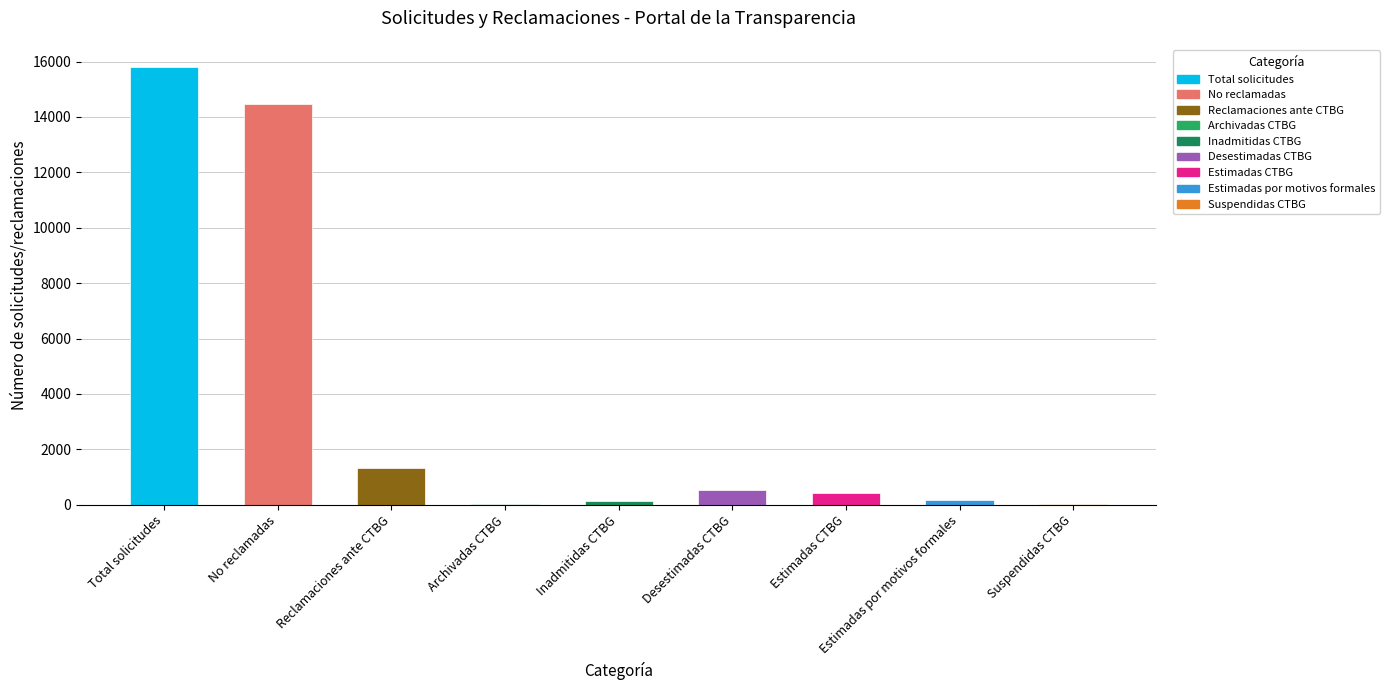

Between Estimadas CTBG and No reclamadas, which is larger?

No reclamadas